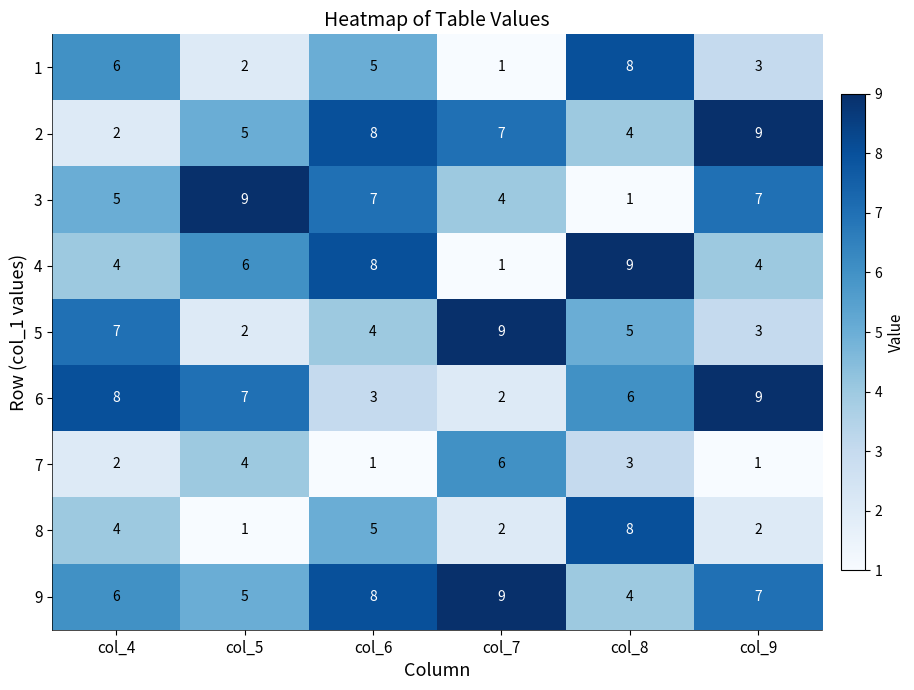

Which series has the largest total across all categories?

9